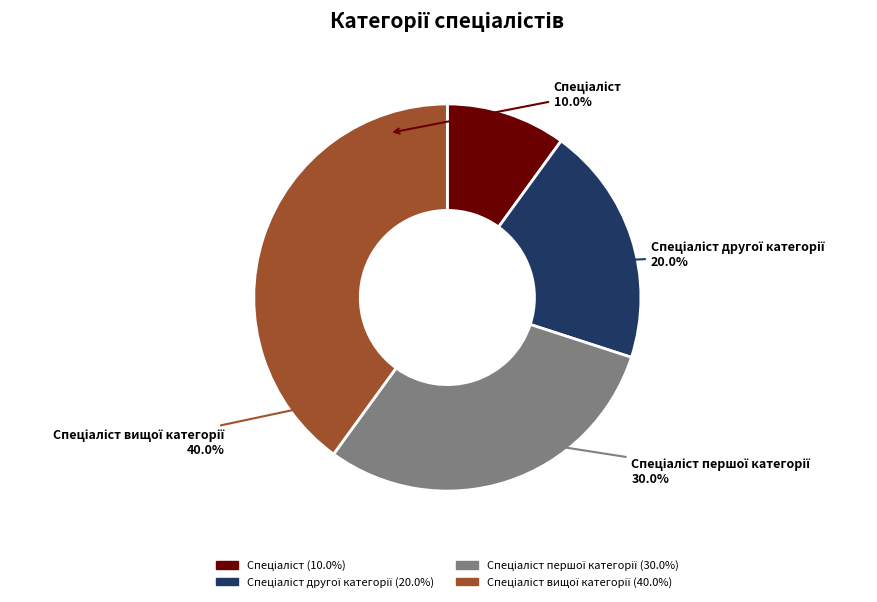

To the nearest percent, what portion does Спеціаліст першої категорії represent?

30%